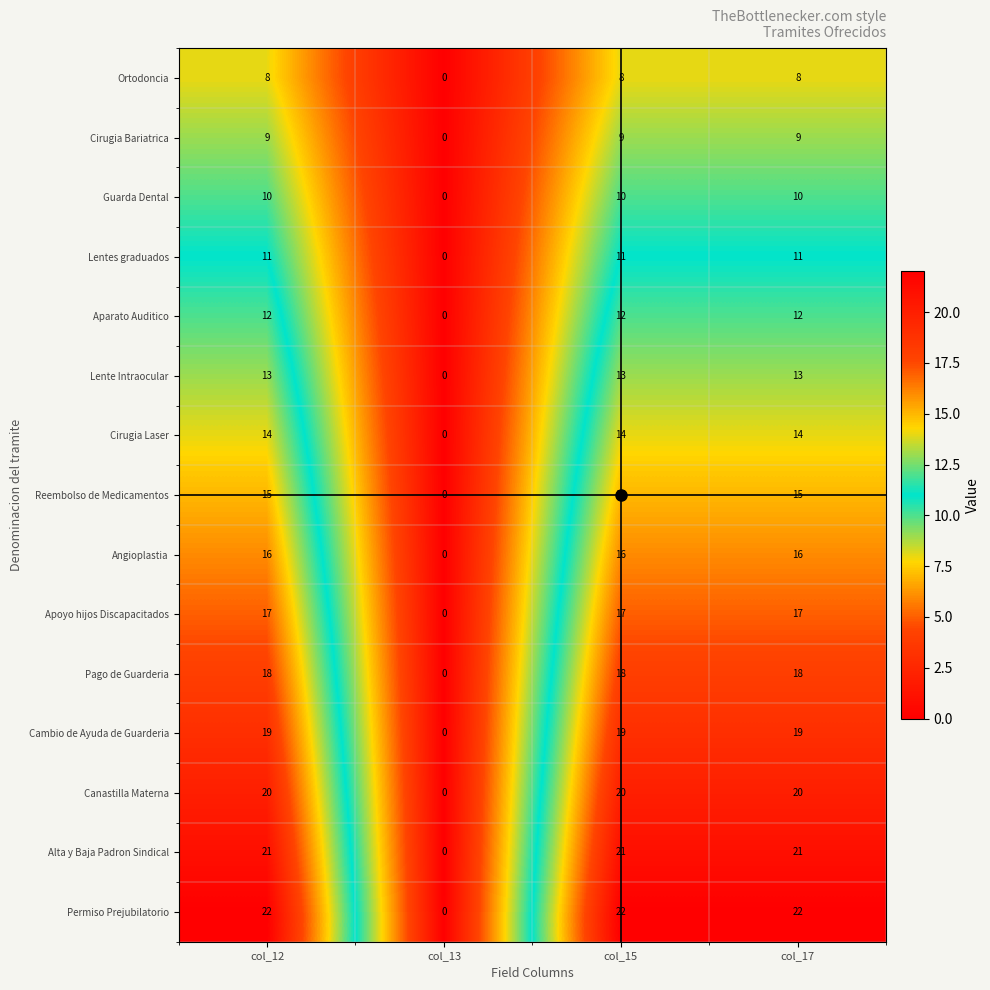

Which series has the largest total across all categories?

Permiso Prejubilatorio